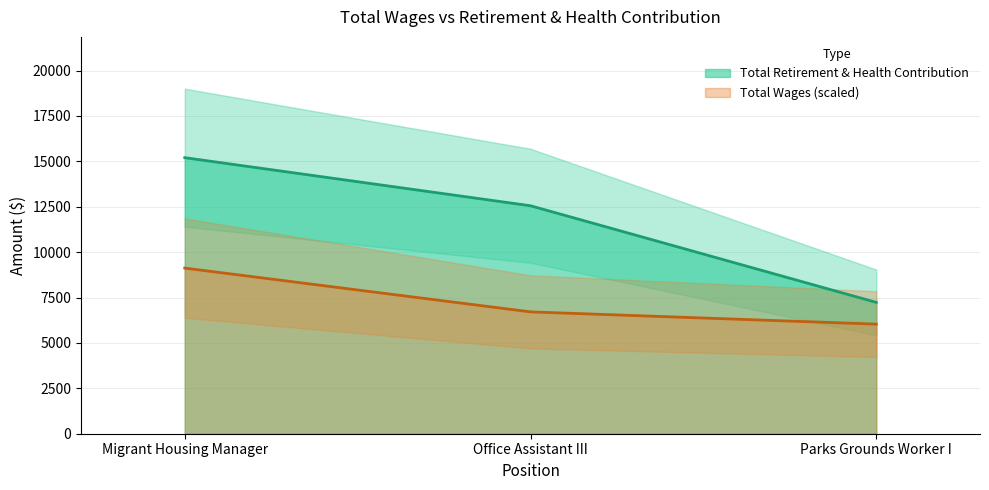

How many values are between 7232 and 15201?

3